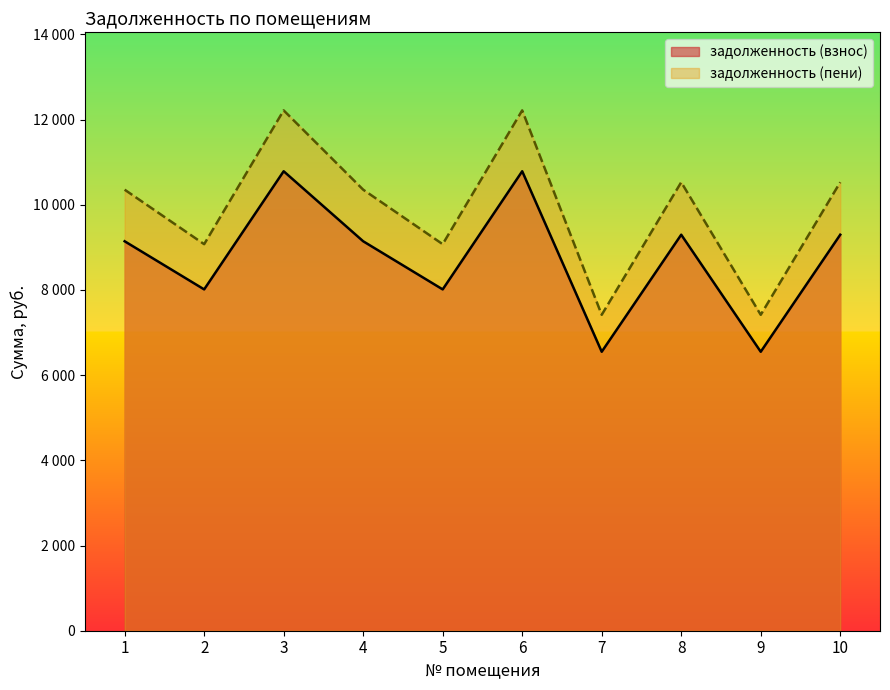

How many lines are shown in the chart?

2